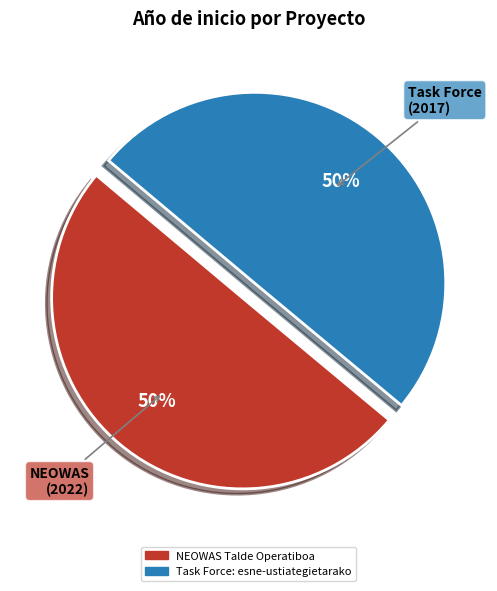

How many segments does this pie chart have?

2